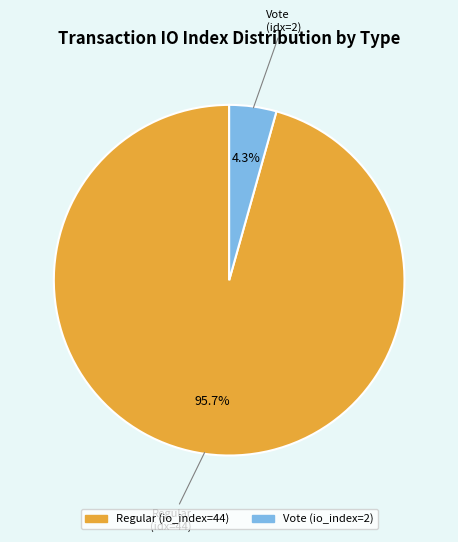

Which slice represents more than half of the pie?

Regular